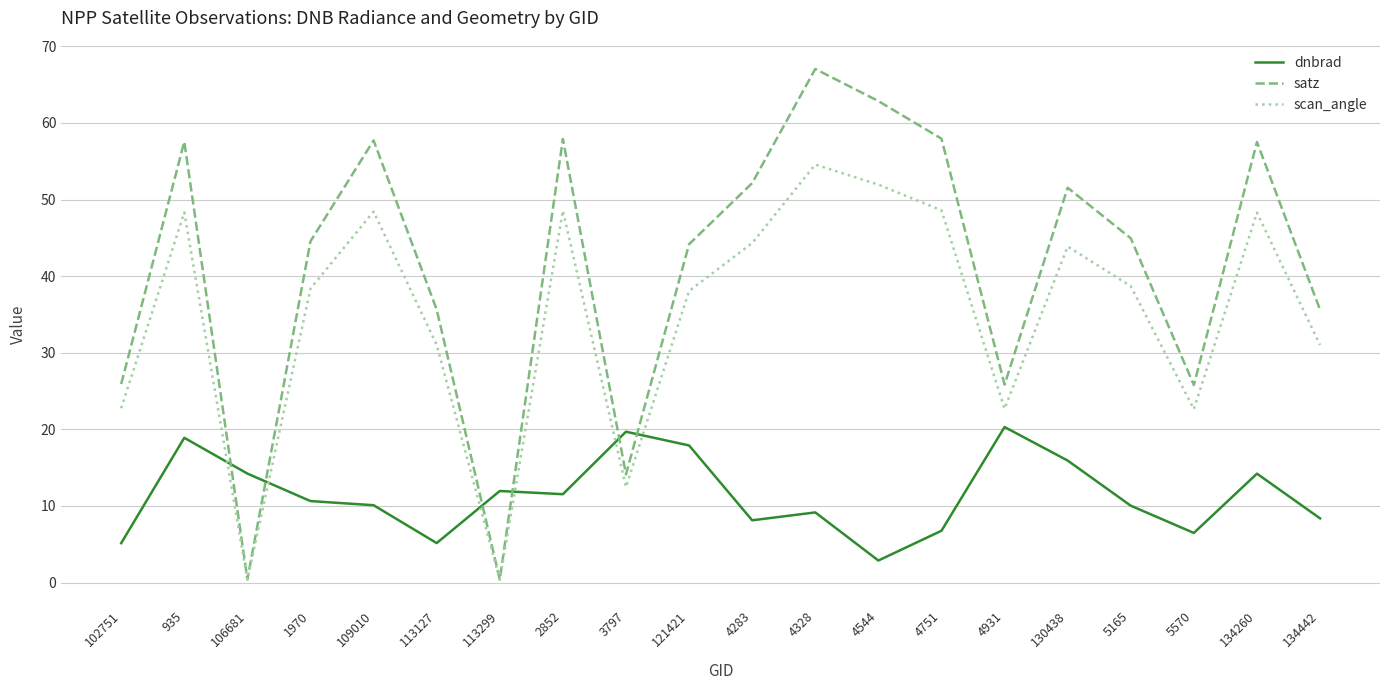

What is the approximate value of scan_angle at 134260?

48.3